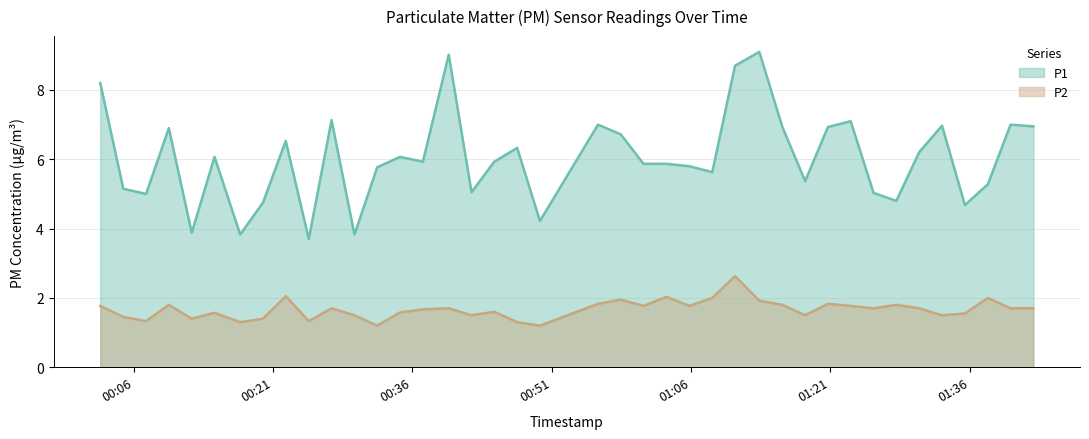

True or false: P1 and P2 intersect in this chart.

False